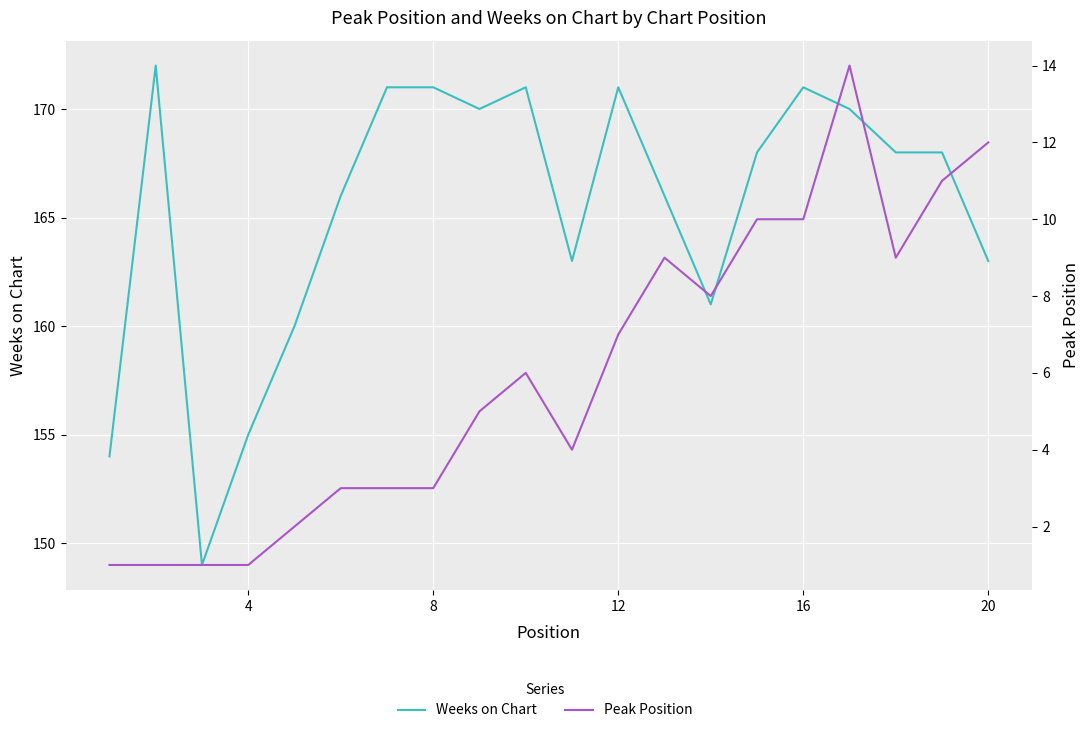

Which series has the largest range (max minus min)?

Weeks on Chart